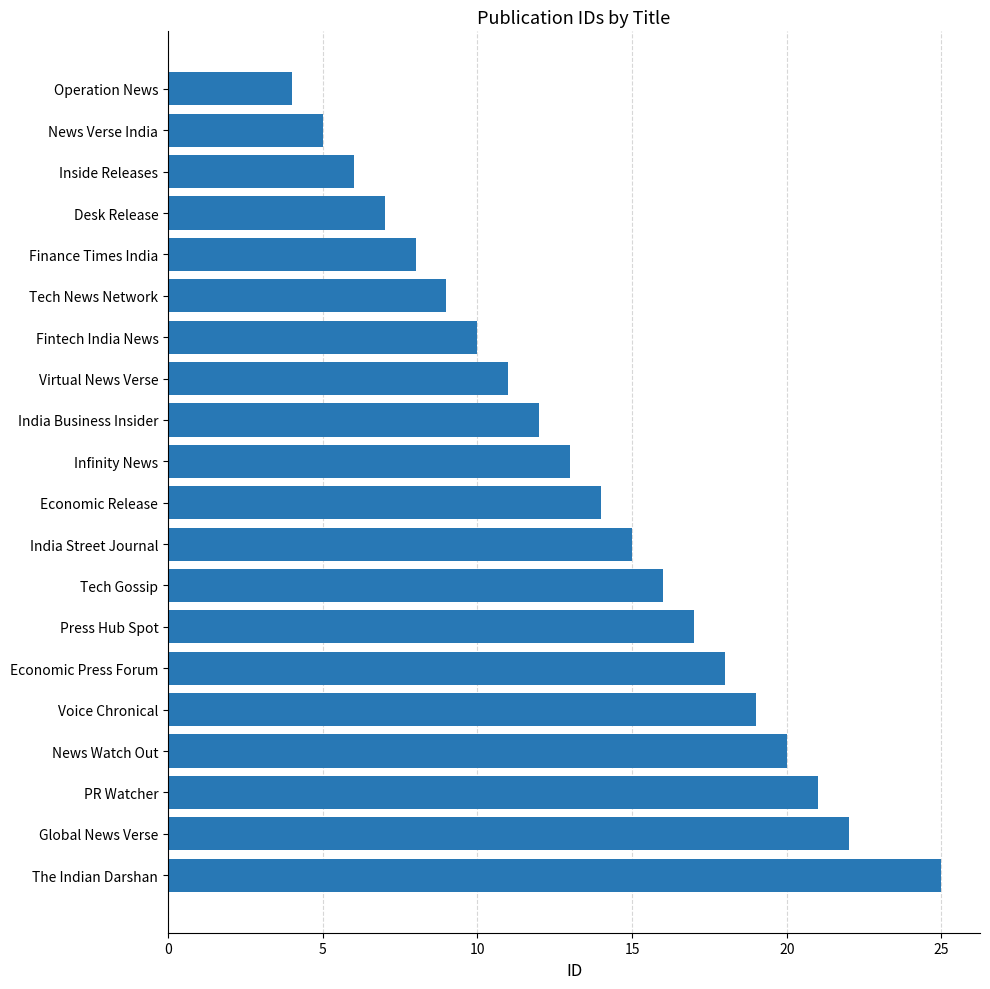

What is the greatest value displayed?

25